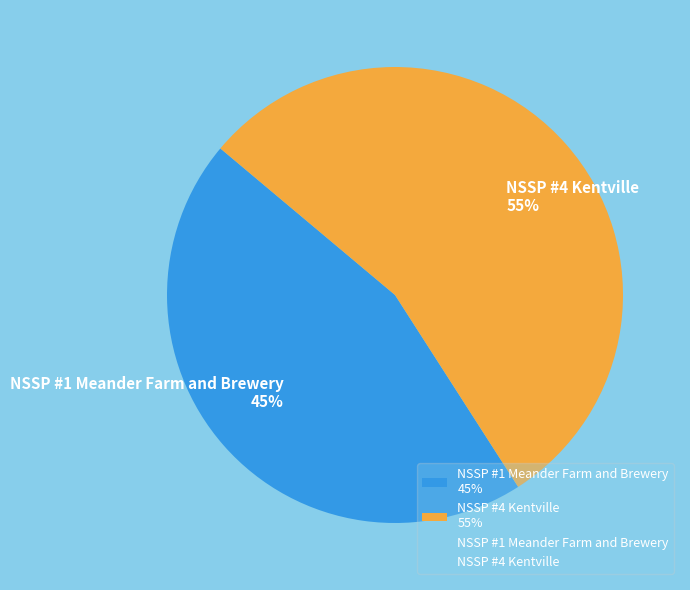

To the nearest percent, what is the difference between the NSSP #1 Meander Farm and Brewery and NSSP #4 Kentville slice percentages?

10%